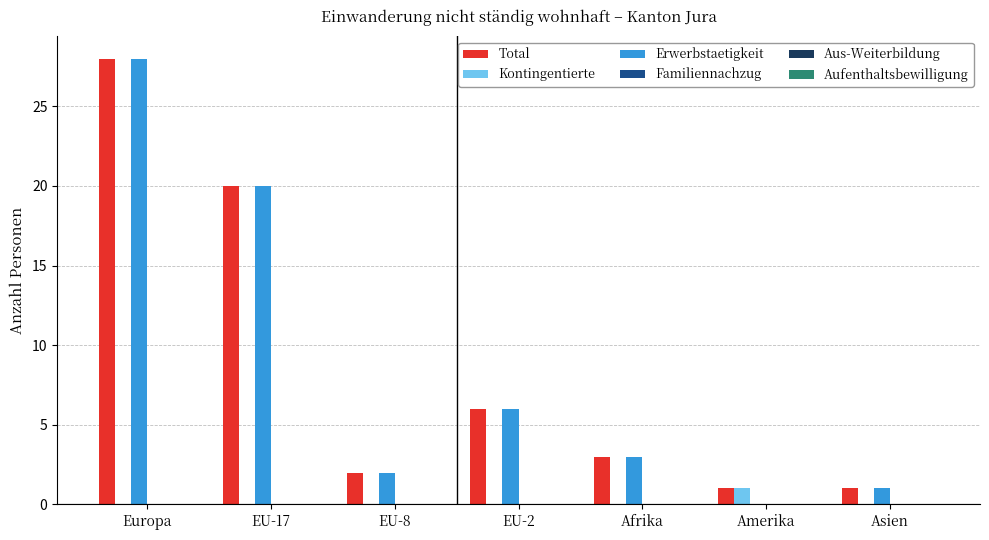

Reading left to right, list all the values displayed in this chart.

Total: Europa=28	EU-17=20	EU-8=2	EU-2=6	Afrika=3	Amerika=1	Asien=1
Kontingentierte: Europa=0	EU-17=0	EU-8=0	EU-2=0	Afrika=0	Amerika=1	Asien=0
Erwerbstaetigkeit: Europa=28	EU-17=20	EU-8=2	EU-2=6	Afrika=3	Amerika=0	Asien=1